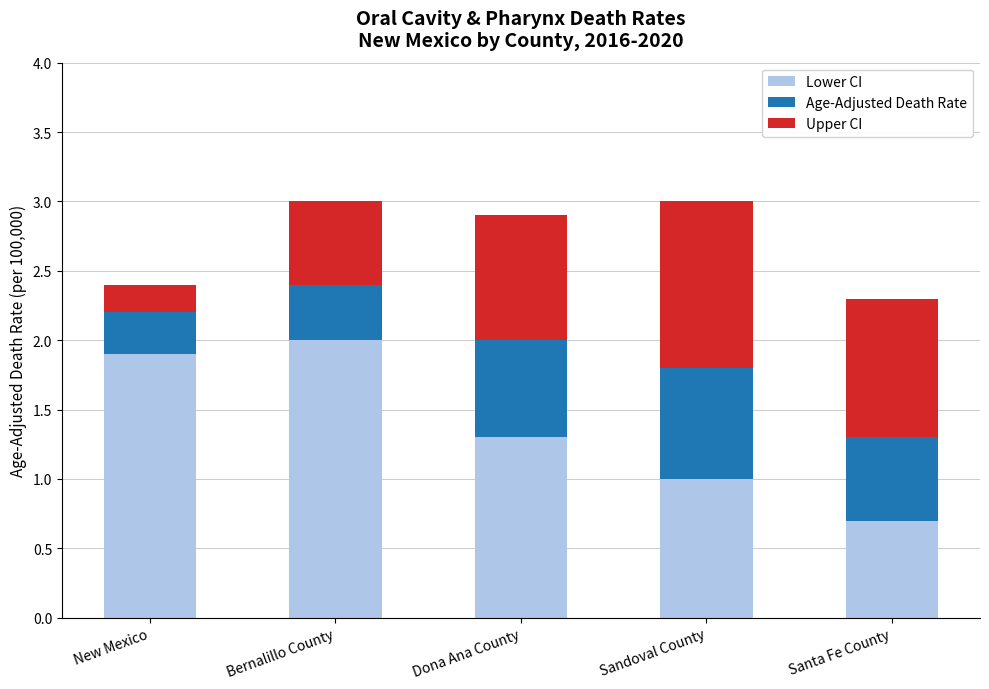

What is the maximum value for Lower CI?

2.0